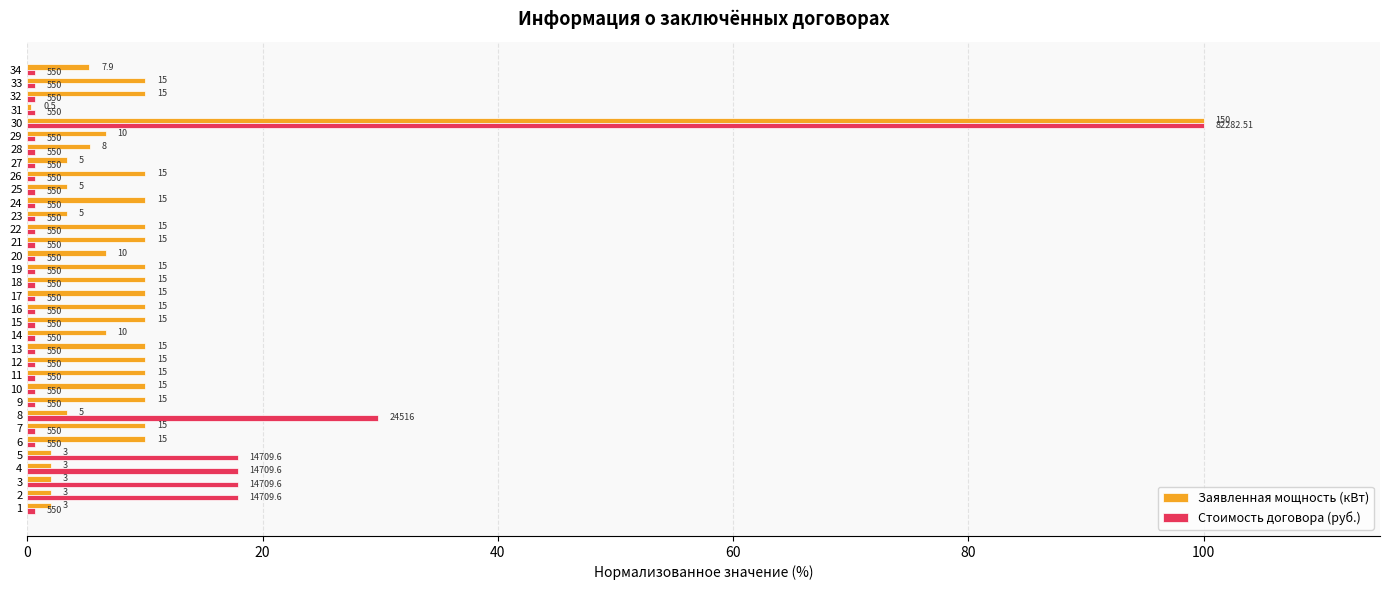

What is the difference between the second highest and minimum values in the Заявленная мощность (кВт) series?

9.7